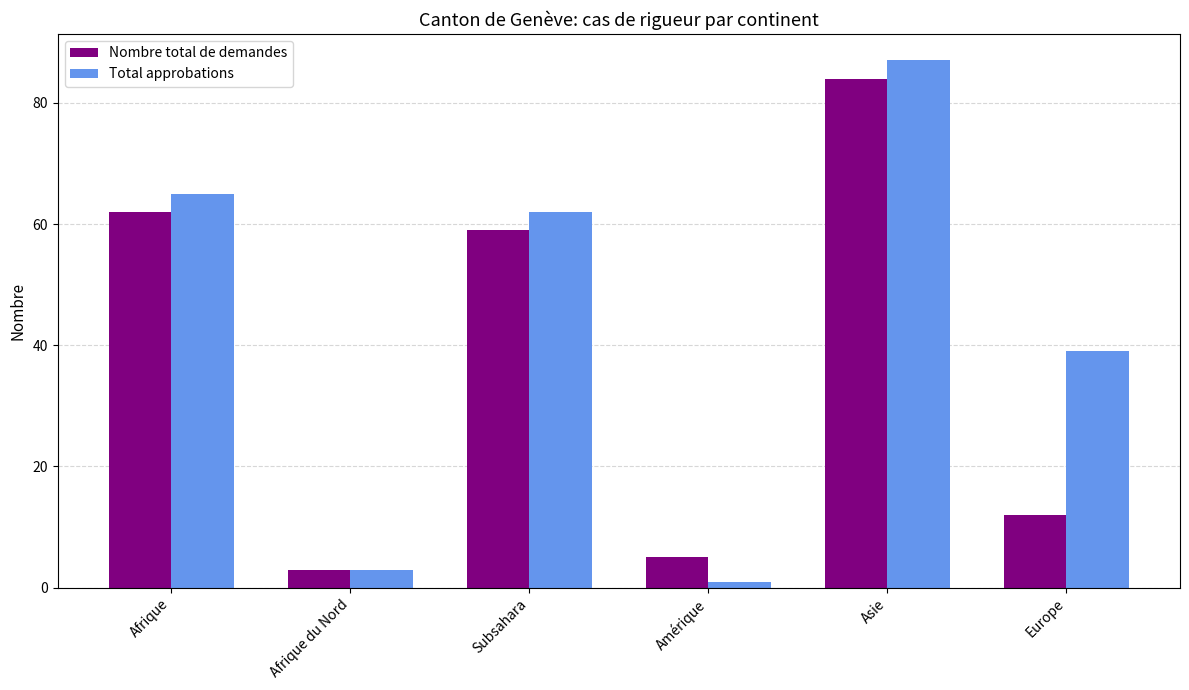

Rank the series at Subsahara from highest to lowest value.

Total approbations, Nombre total de demandes